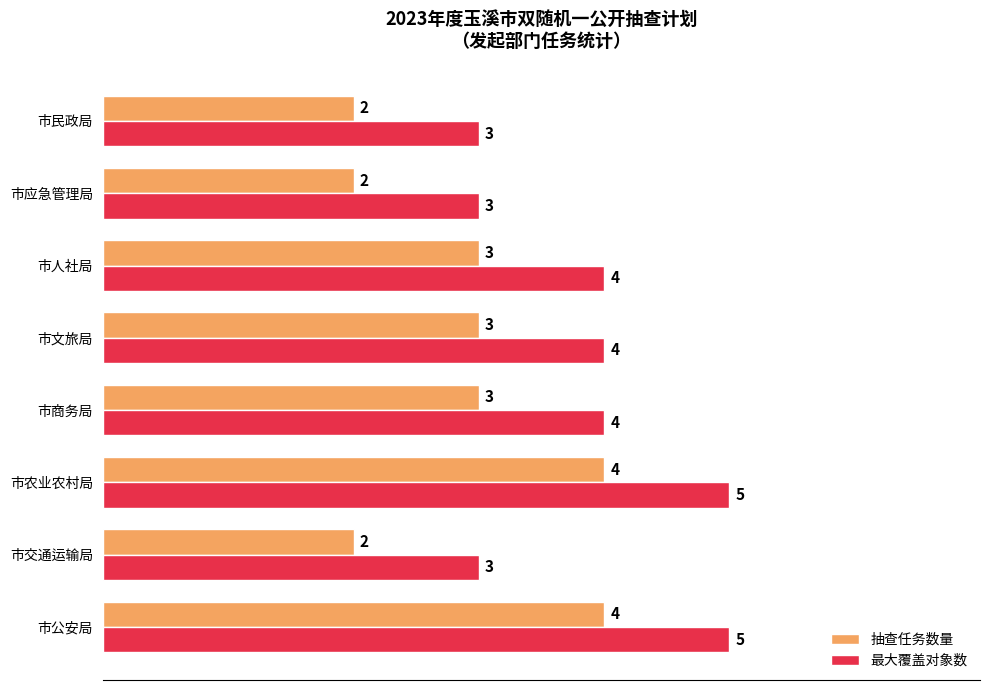

What is the average value of the 最大覆盖对象数 series?

4